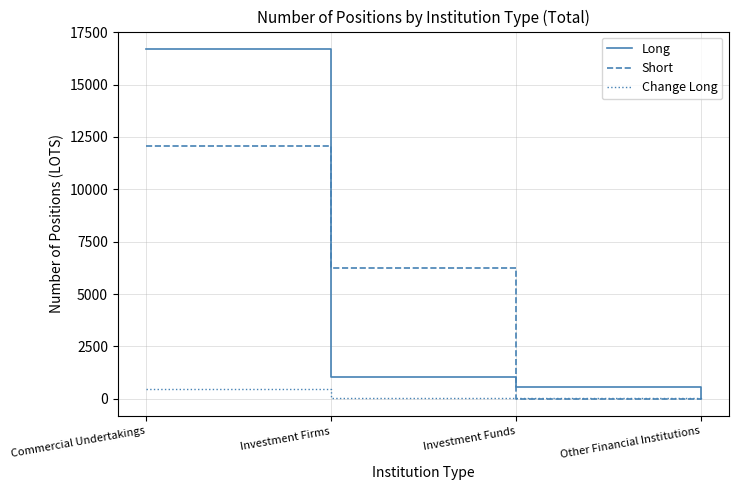

How many categories are shown in the chart?

4